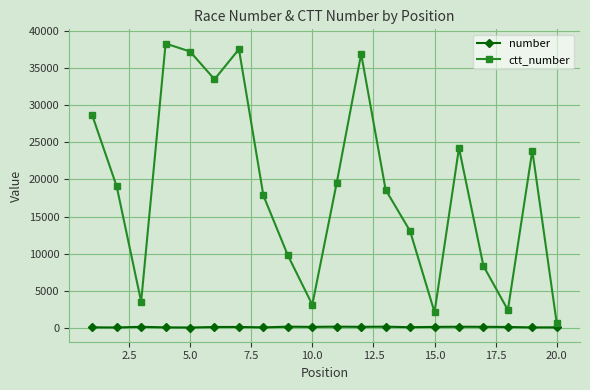

How many categories are shown in the chart?

20